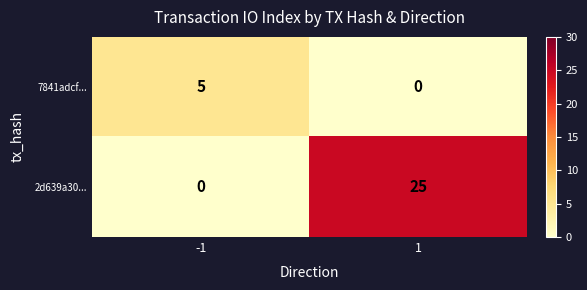

What is the difference between the 2d639a30... values at 1 and -1?

25